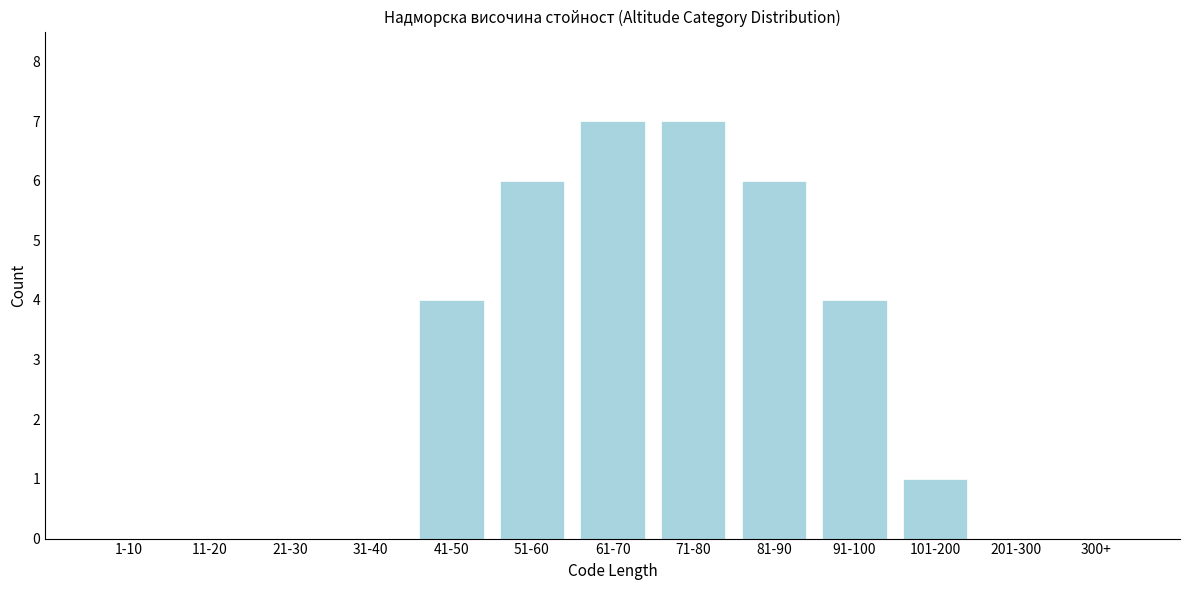

Reading left to right, extract all data points from this chart.

1-10=0	11-20=0	21-30=0	31-40=0	41-50=4	51-60=6	61-70=7	71-80=7	81-90=6	91-100=4	101-200=1	201-300=0	300+=0